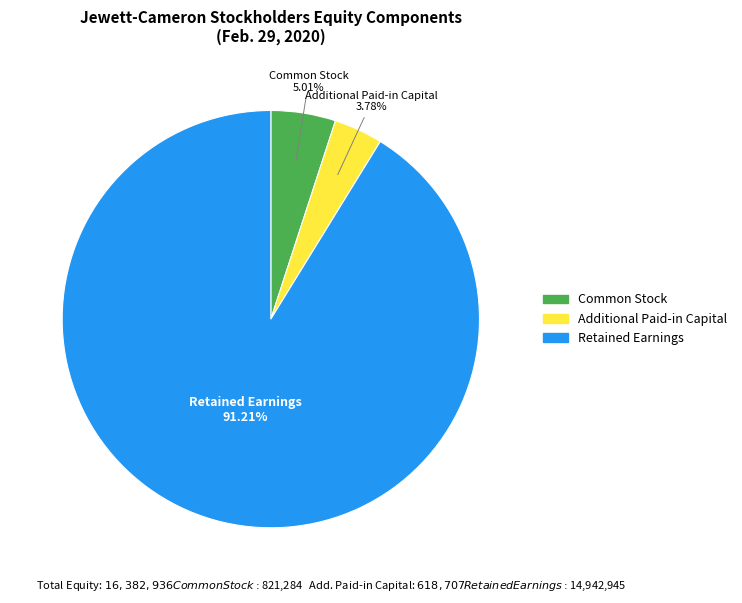

Combined, do Retained Earnings and Common Stock account for over 50%?

Yes